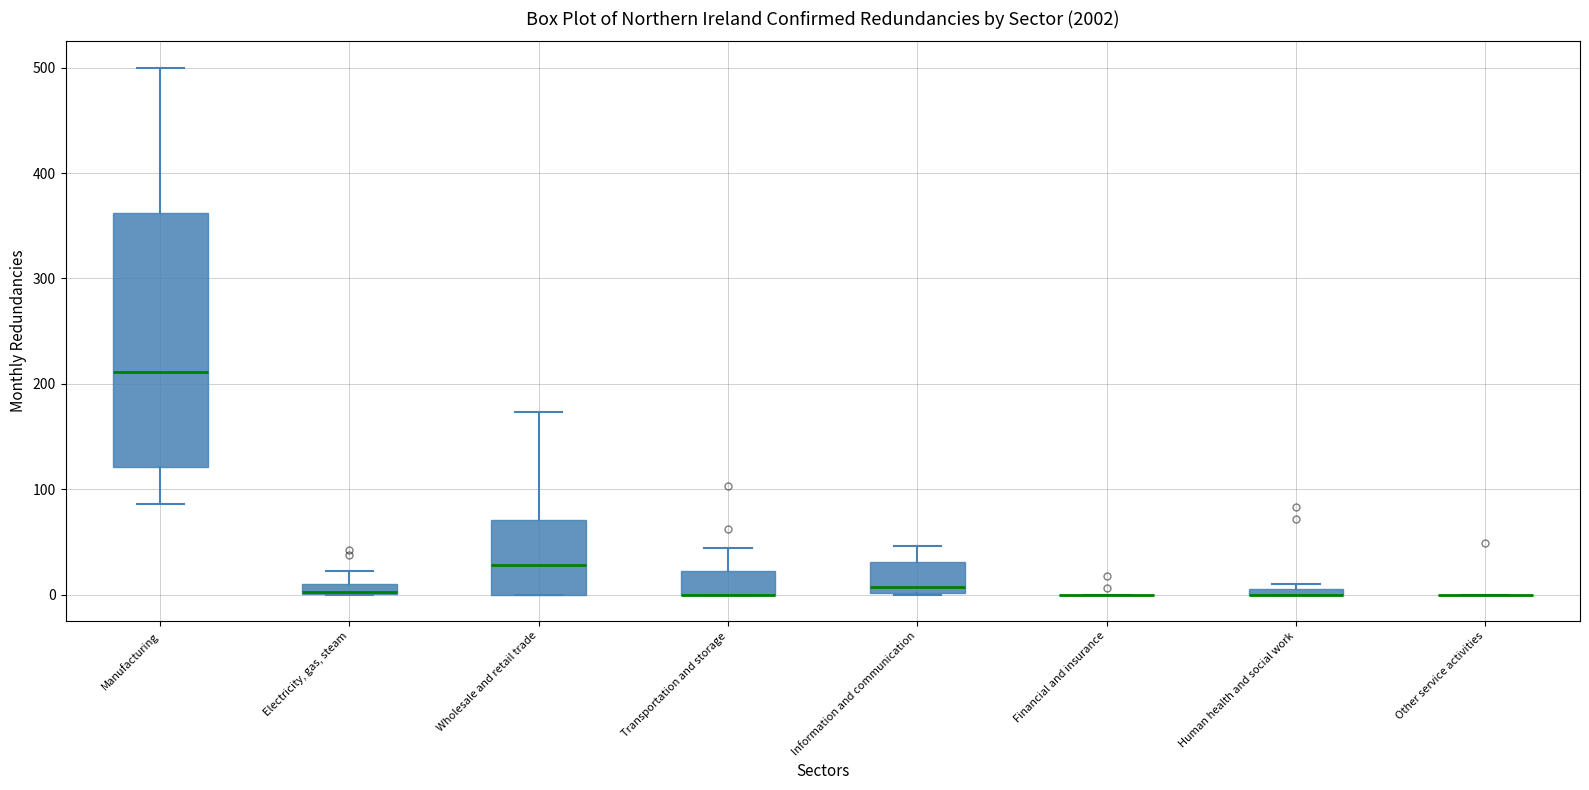

Where does the upper whisker of the box for Transportation and storage end on the y-axis? The values are not printed on the chart, so give them approximately, as read against the axis.

40